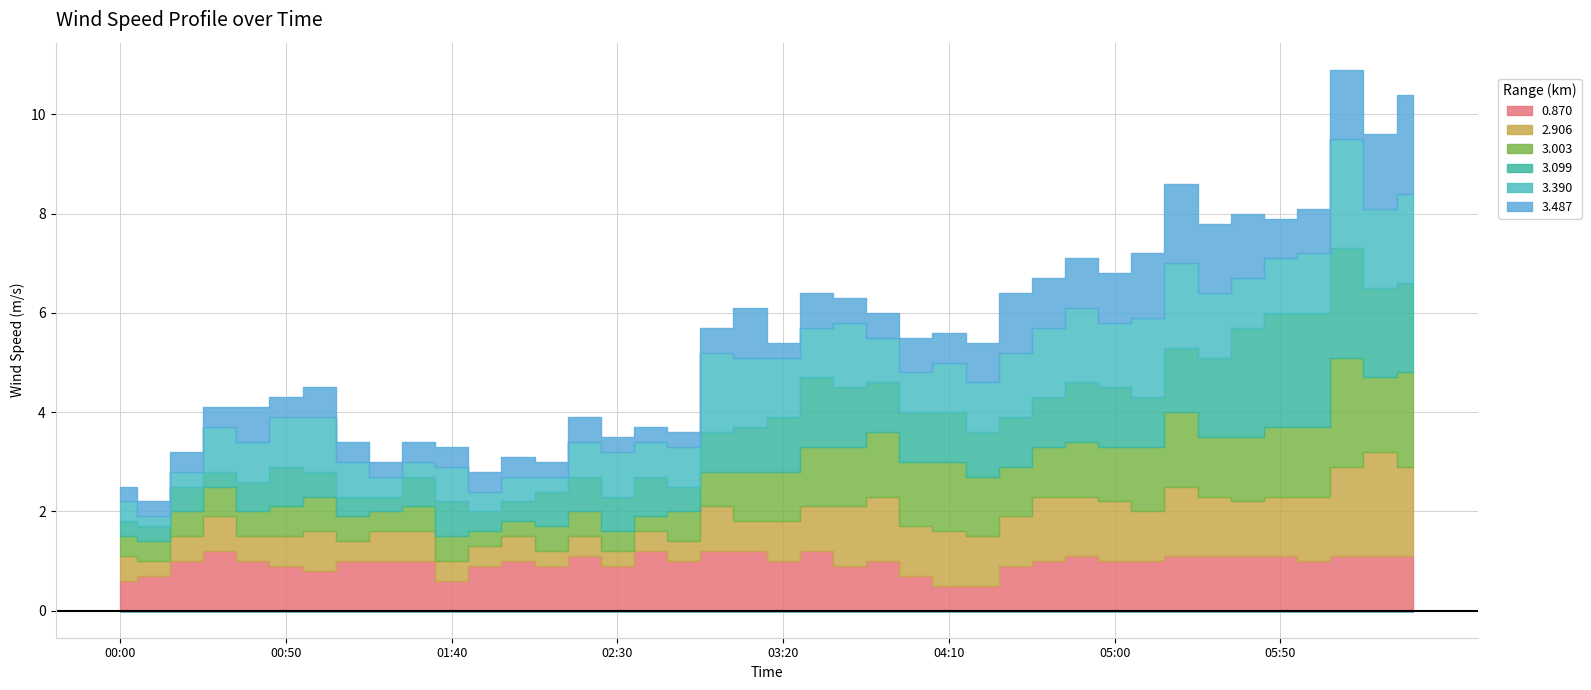

Which category has the lowest value across all series?

2011/04/02 00:10